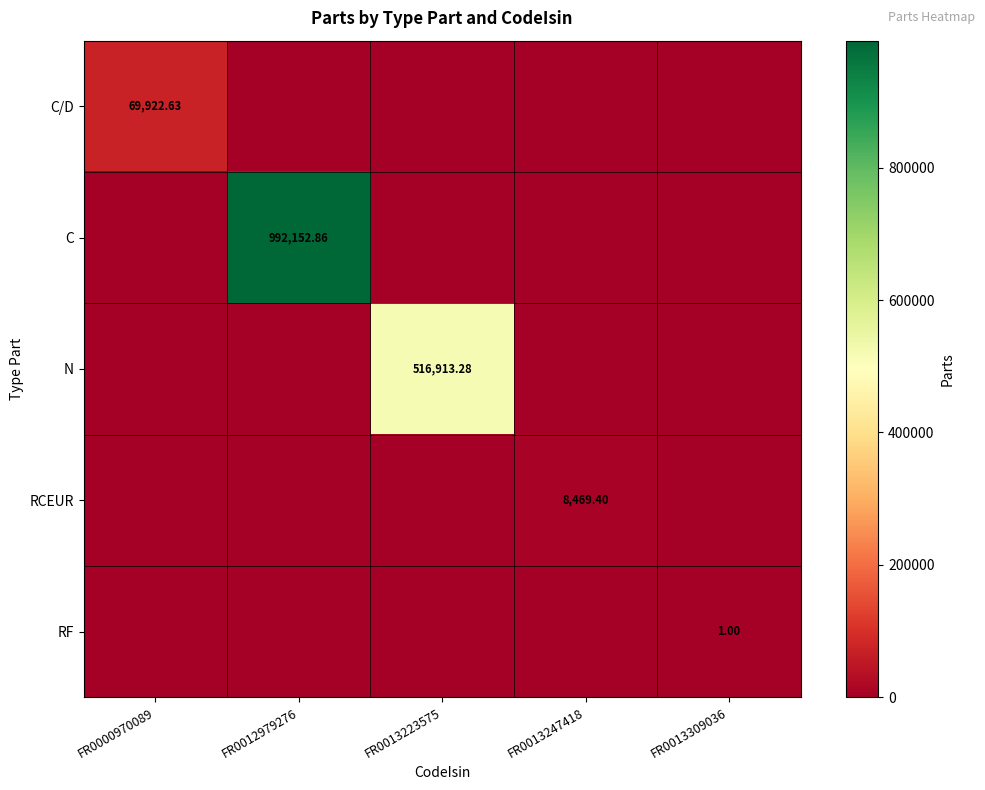

What is the maximum value for C/D?

69922.6